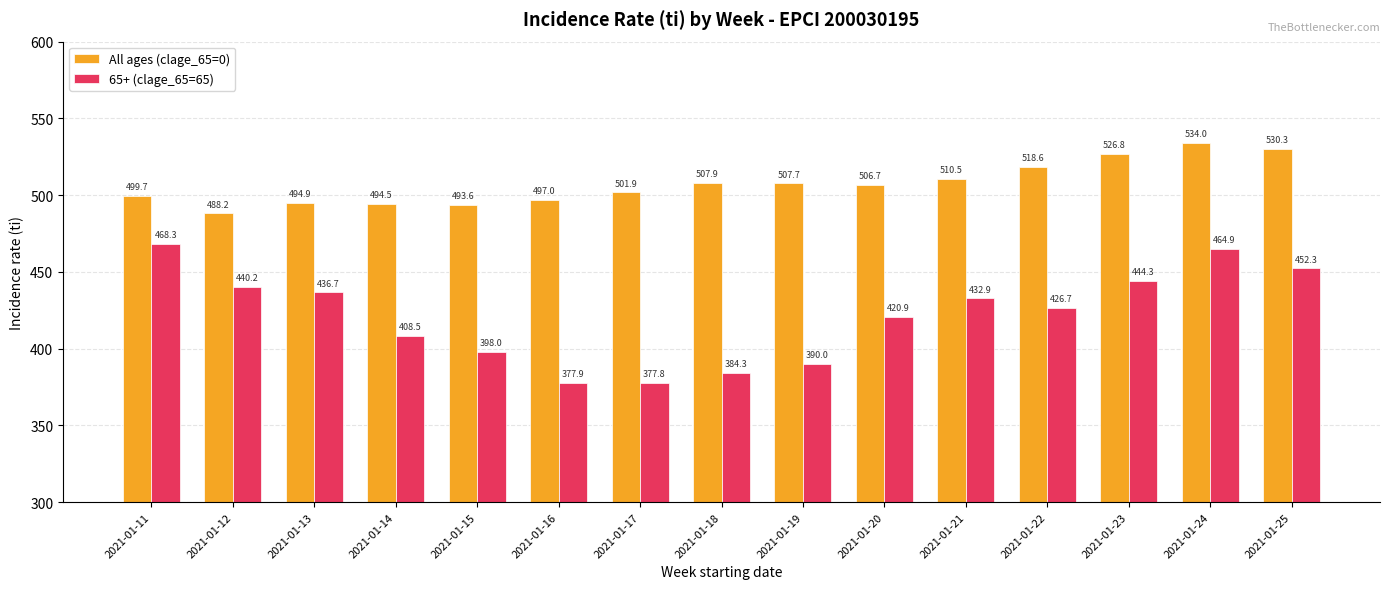

What is the value of the All ages (clage_65=0) bar at the 12th from the left?

518.6